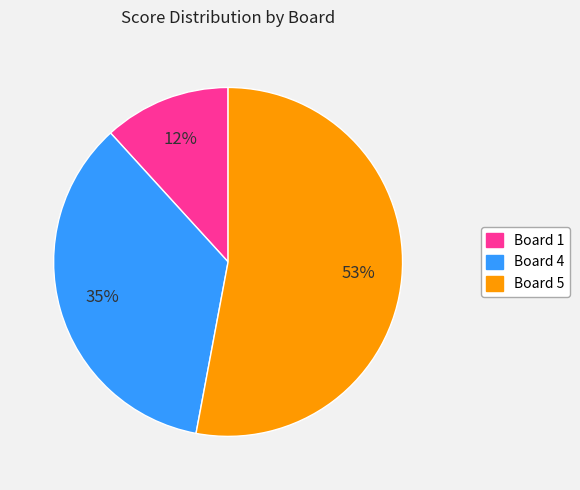

Does any single category account for the majority?

Yes